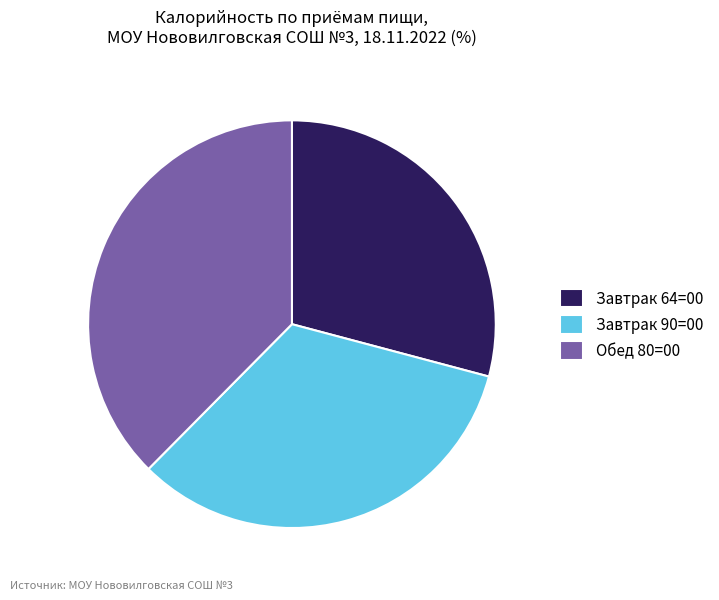

Approximately how many times larger is the value at Завтрак 90=00 compared to Завтрак 64=00?

1.1